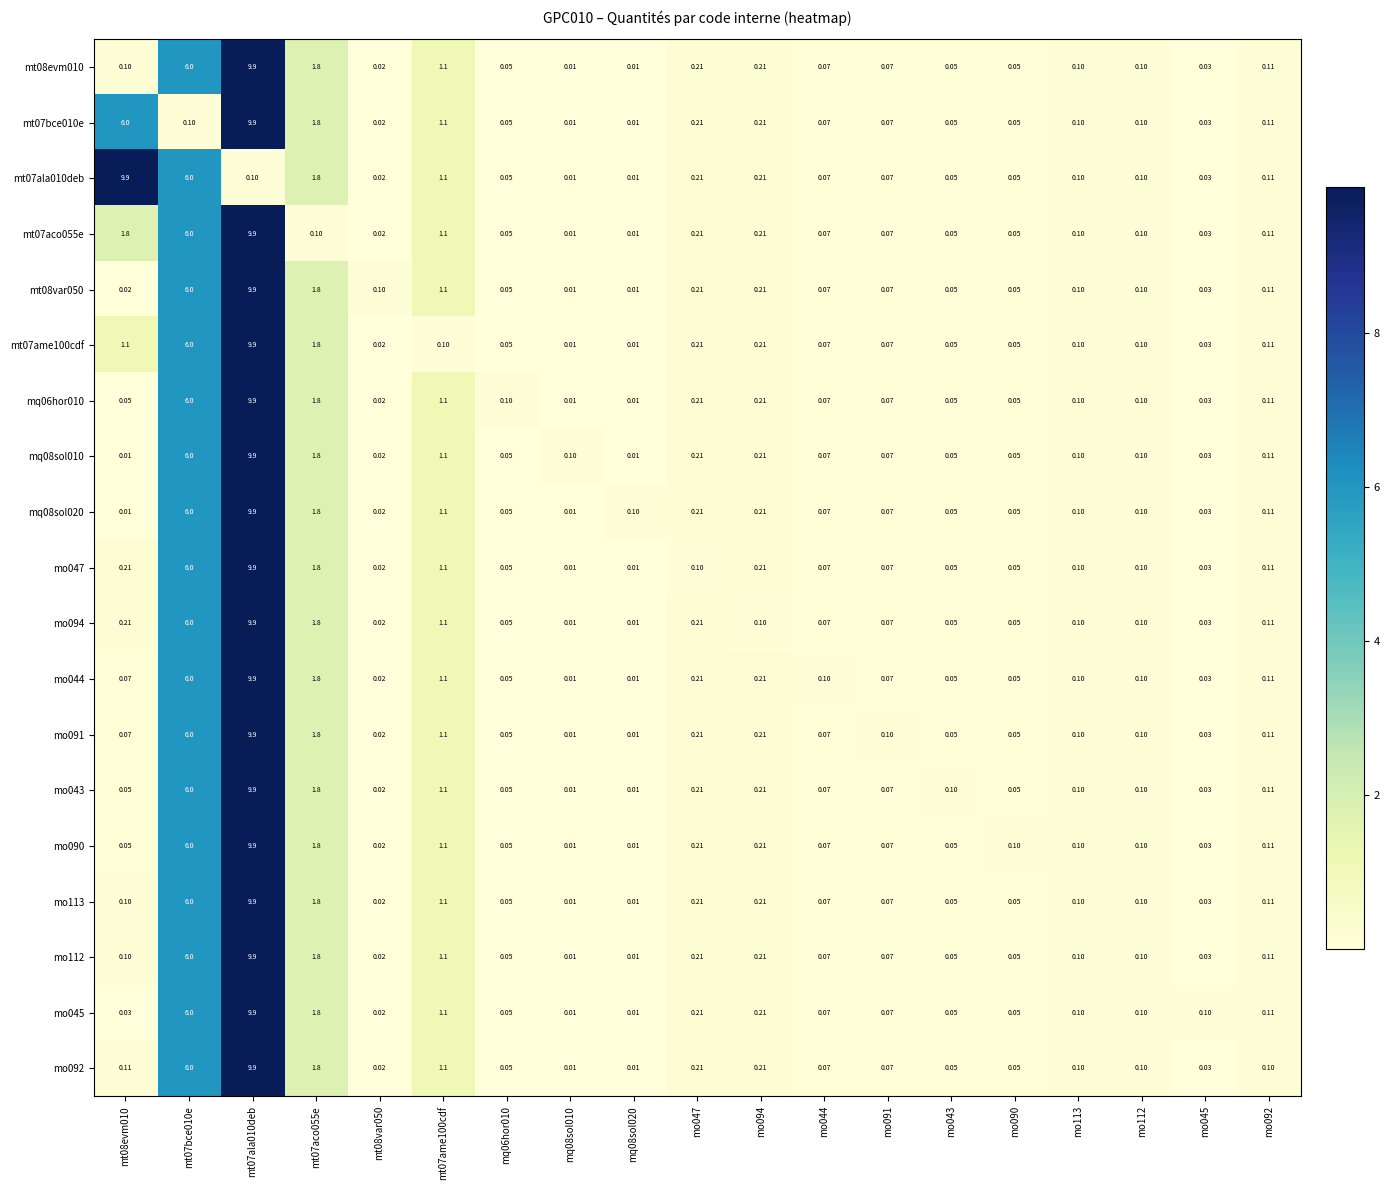

What is the difference between the highest and lowest values at mt08evm010?

9.9